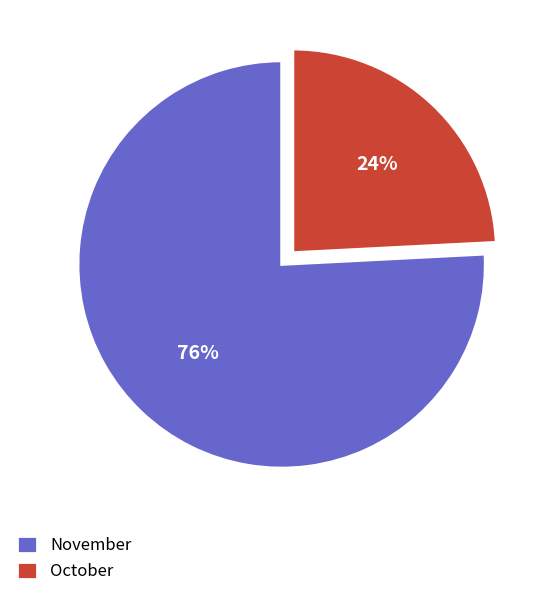

Approximately how many times larger is the value at October compared to November?

0.3